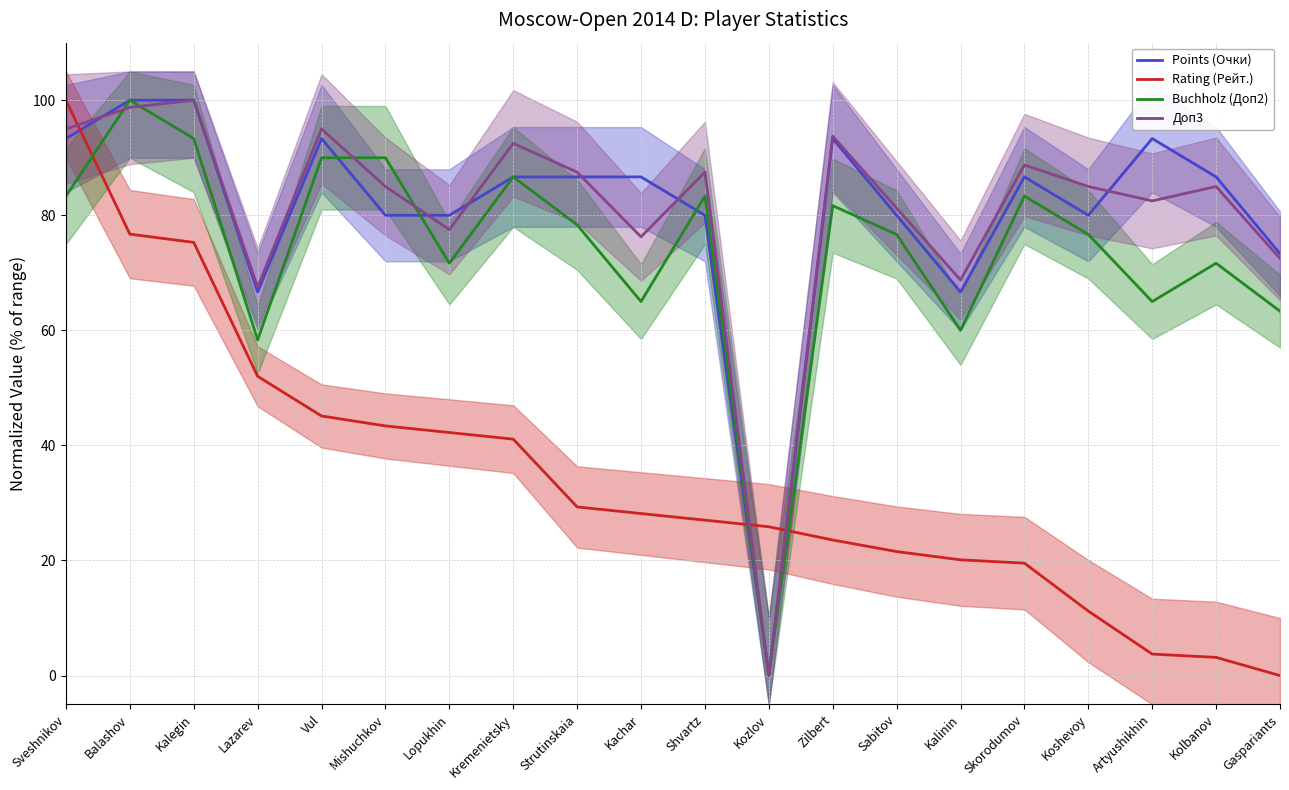

Where do Rating (Рейт.) and Доп3 first cross each other?

Sveshnikov and Balashov